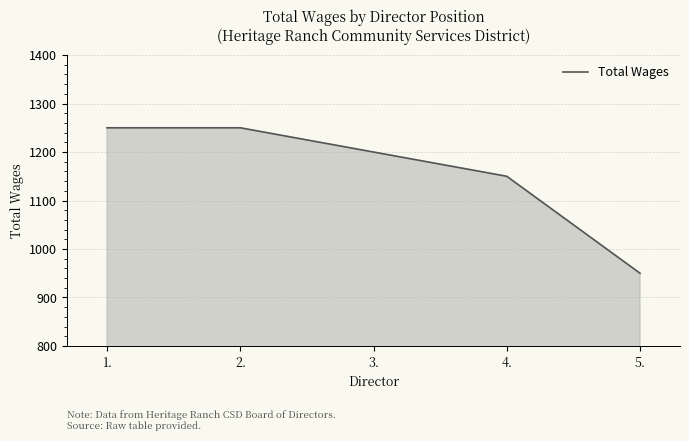

Is it true that the value at 3. is 1200?

True